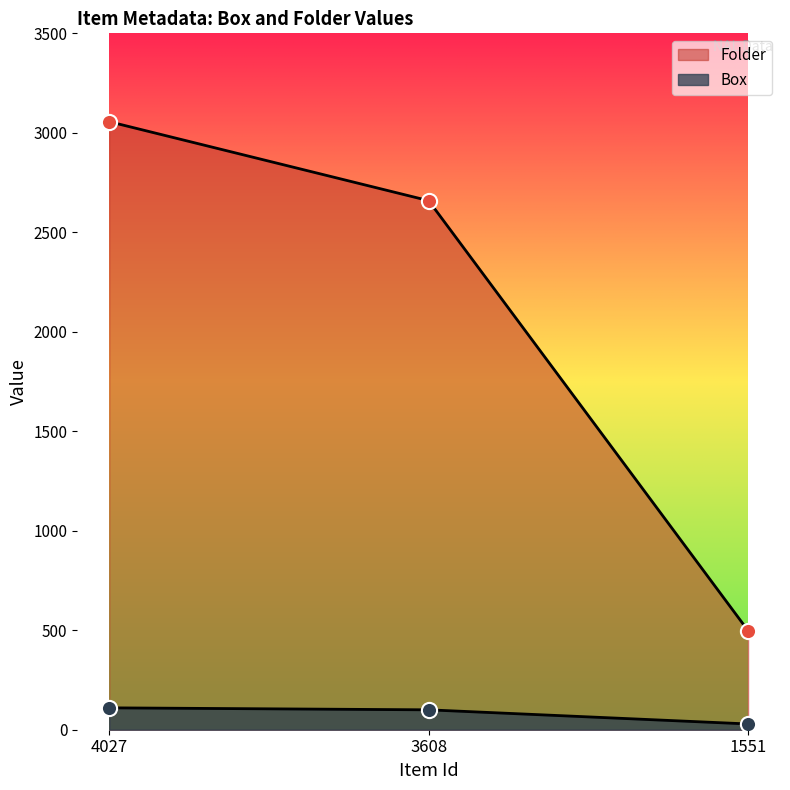

What are all the series names shown in the legend?

Box, Folder